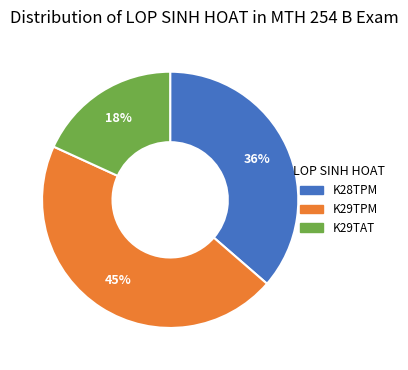

To the nearest percent, what is the combined percentage of K29TAT and K28TPM?

55%